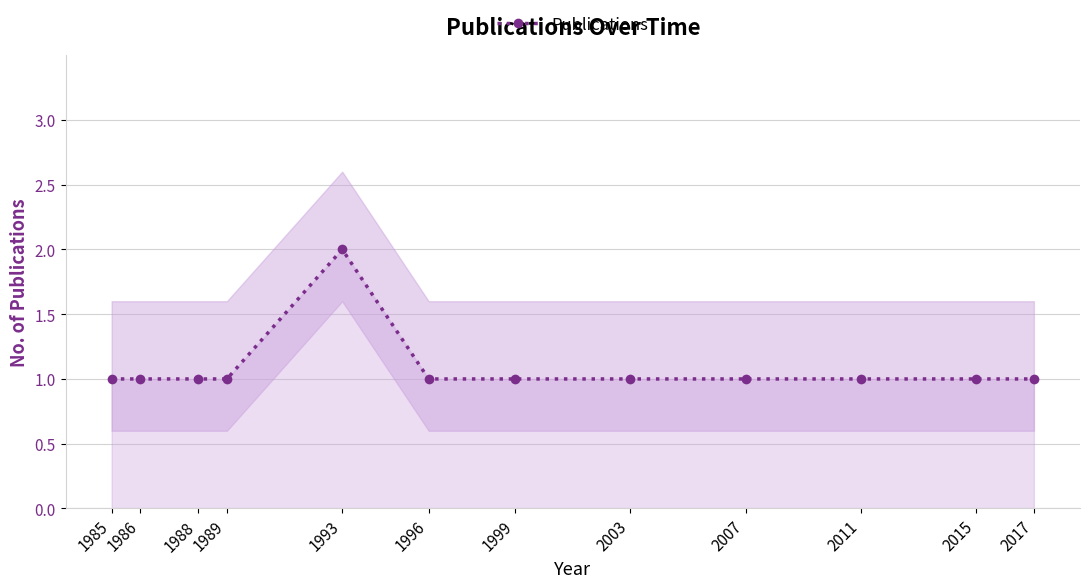

True or false: there are more than 2 points higher than both neighbors.

False